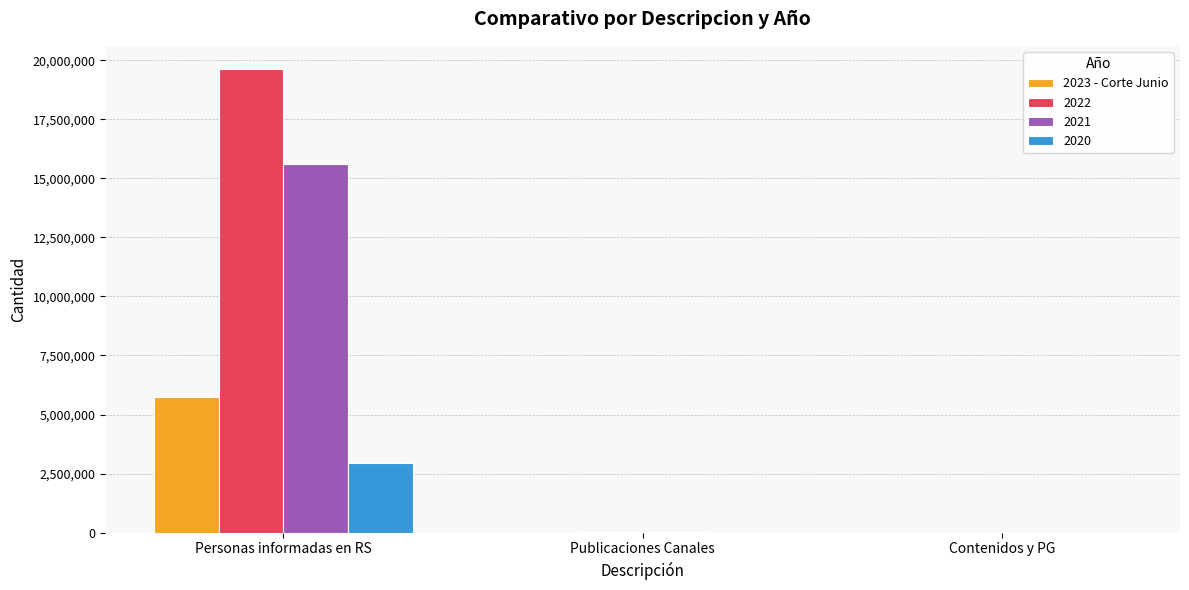

Is it true that 2021 equals 15607213 at Personas informadas en RS?

True